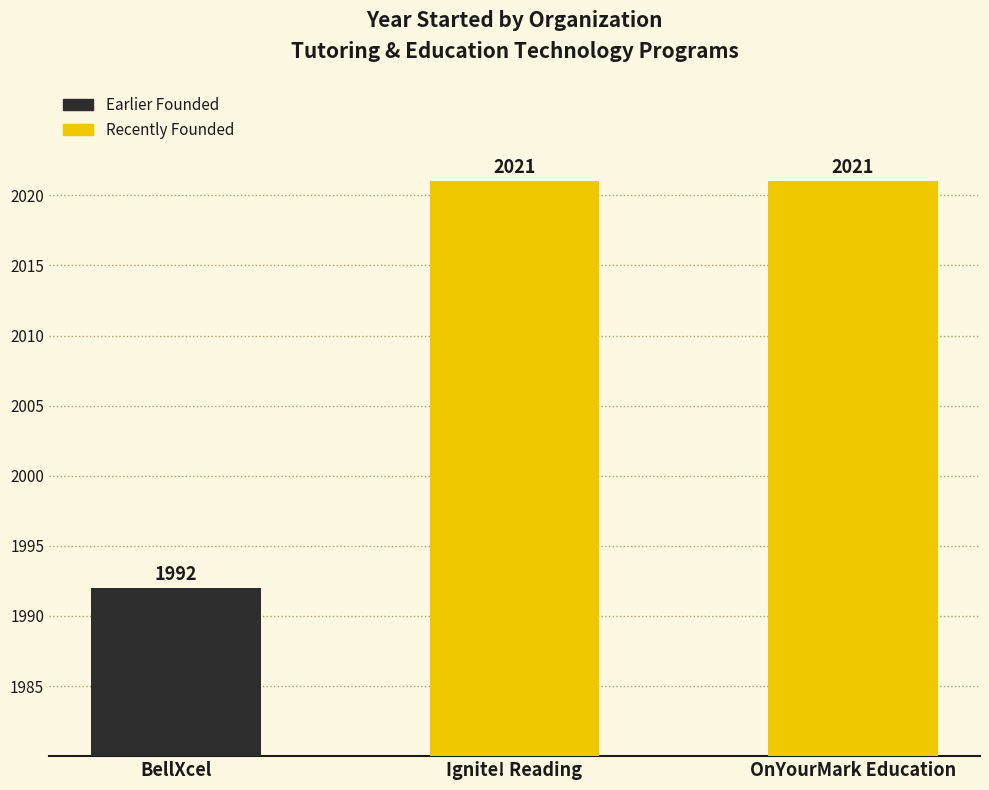

Where is the data nearest to the value 2006?

BellXcel